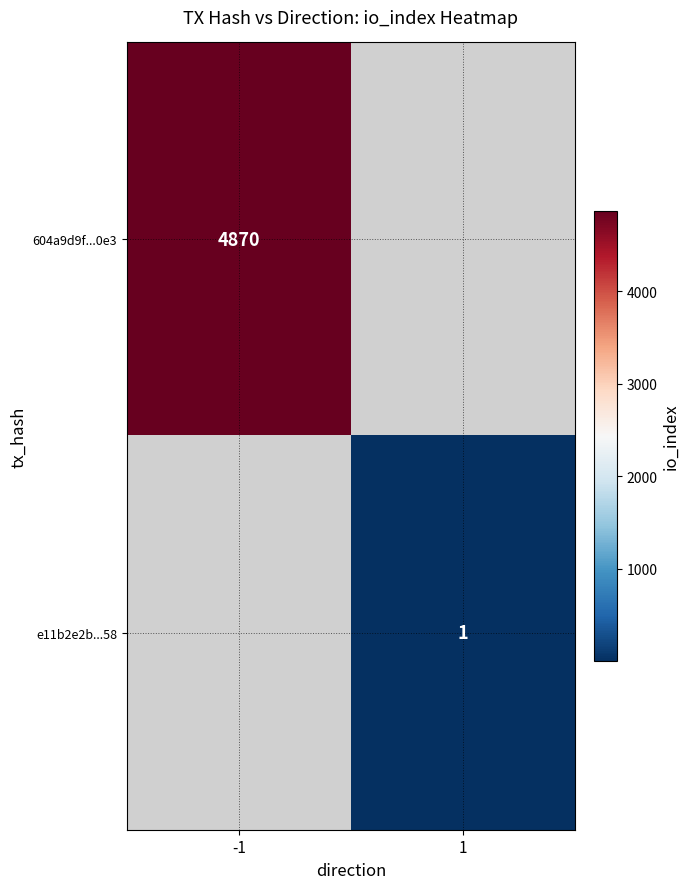

Is it true that 604a9d9f...0e3 equals 4870 at -1?

True